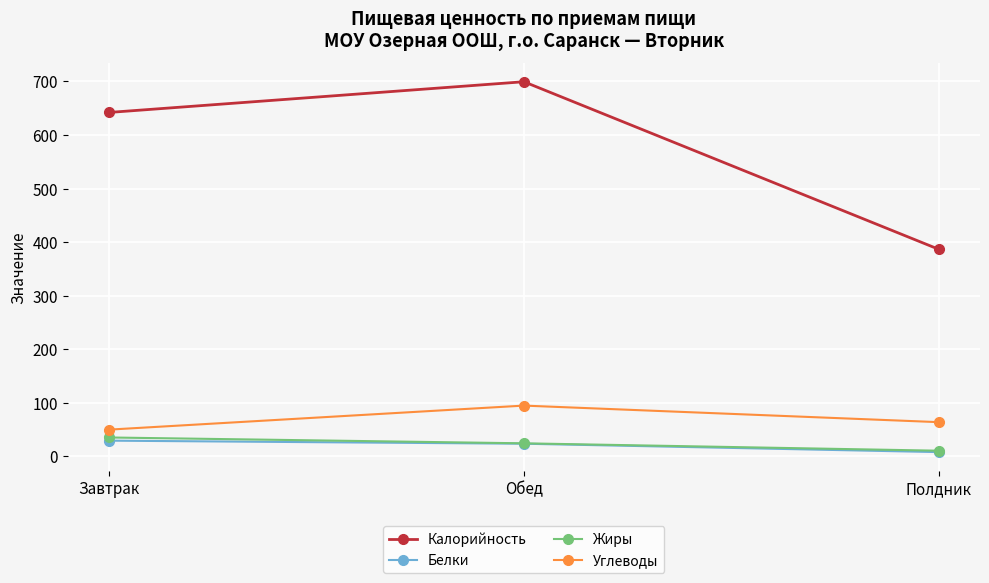

How many data points in Белки are less than 23?

1